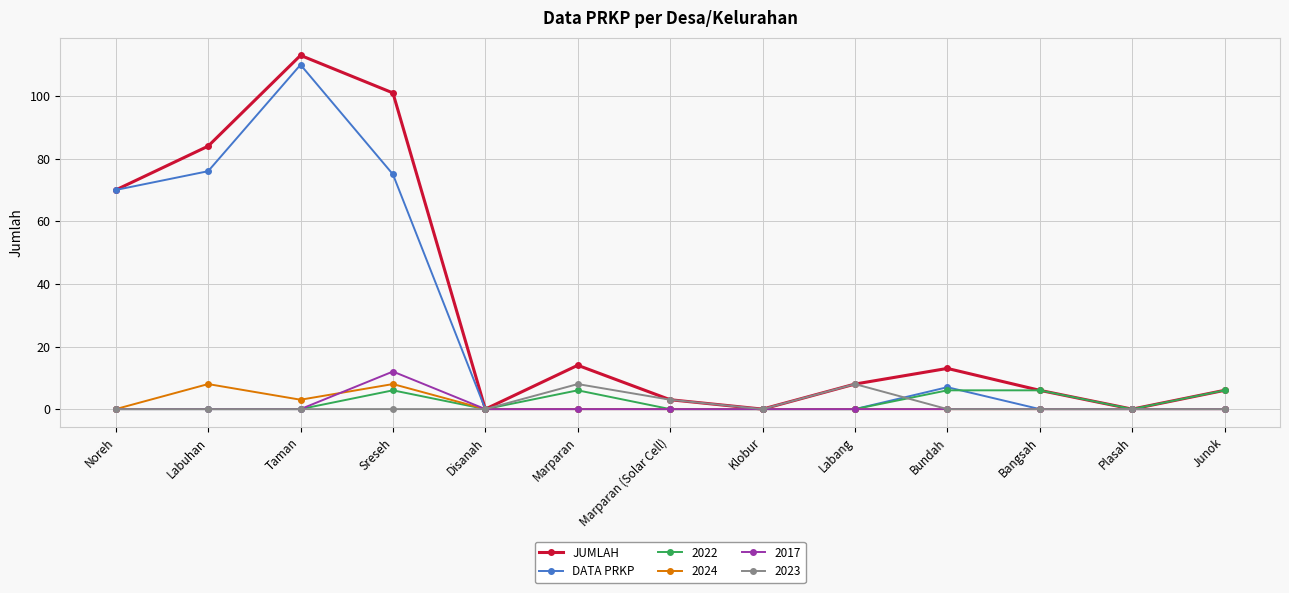

What is the difference between the highest and lowest values at Marparan (Solar Cell)?

3